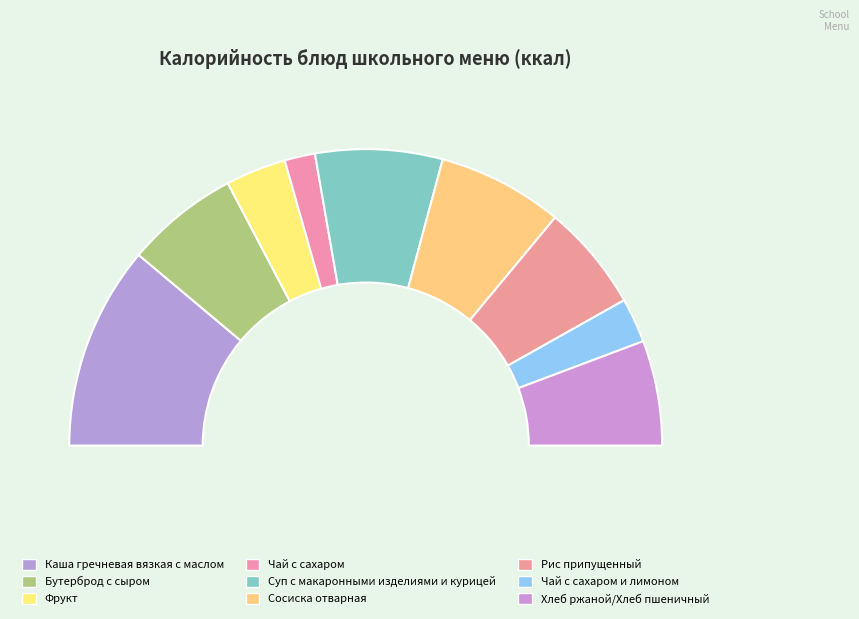

Approximately how many times larger is the value at Сосиска отварная compared to Хлеб ржаной/Хлеб пшеничный?

1.2